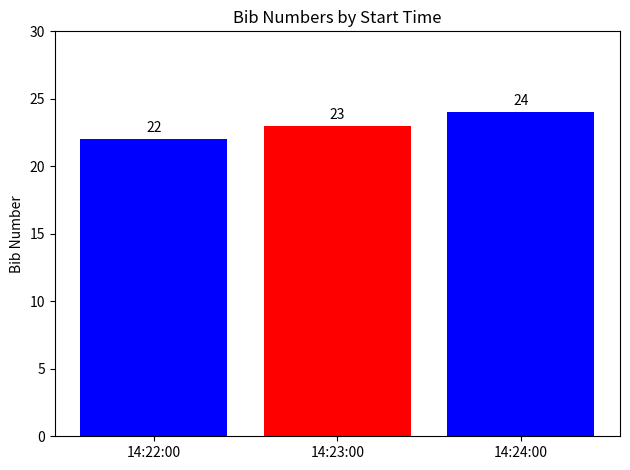

What is the difference between the maximum and second lowest values?

1